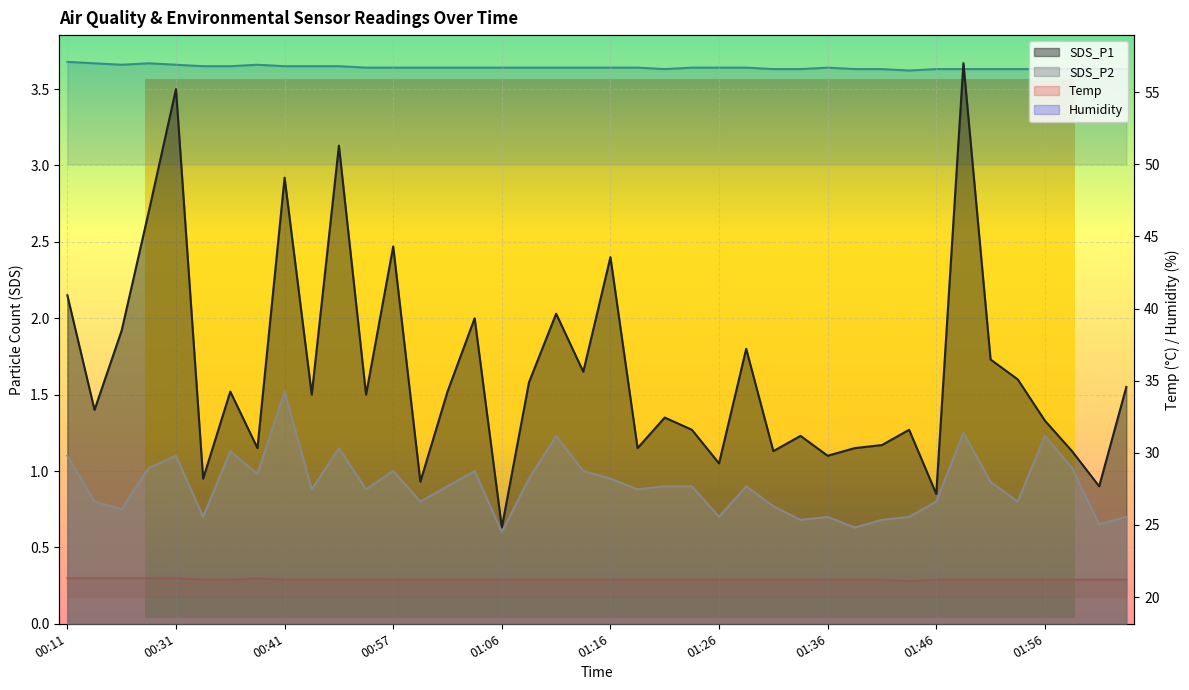

True or false: Humidity and SDS_P2 intersect in this chart.

False